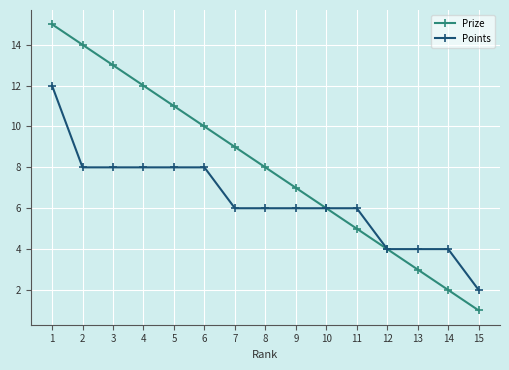

Read the Prize value at 2.

14